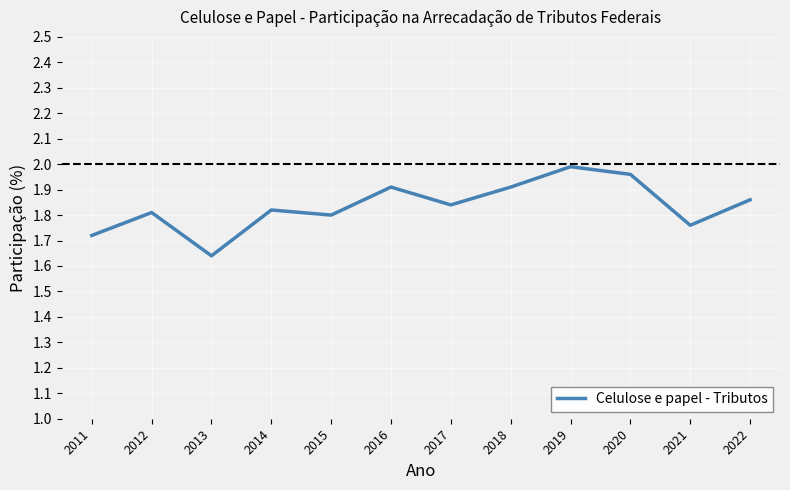

Where is the data nearest to the value 1?

2013